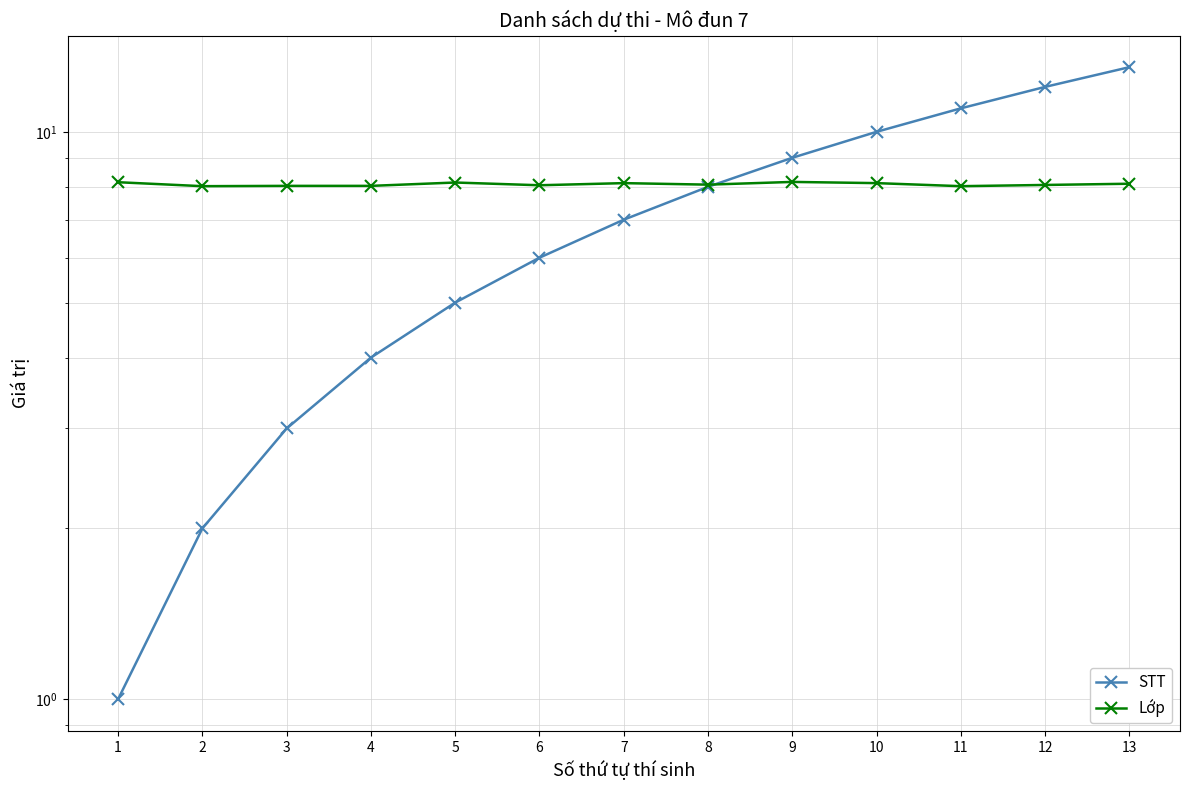

Which series has the widest spread of values?

STT